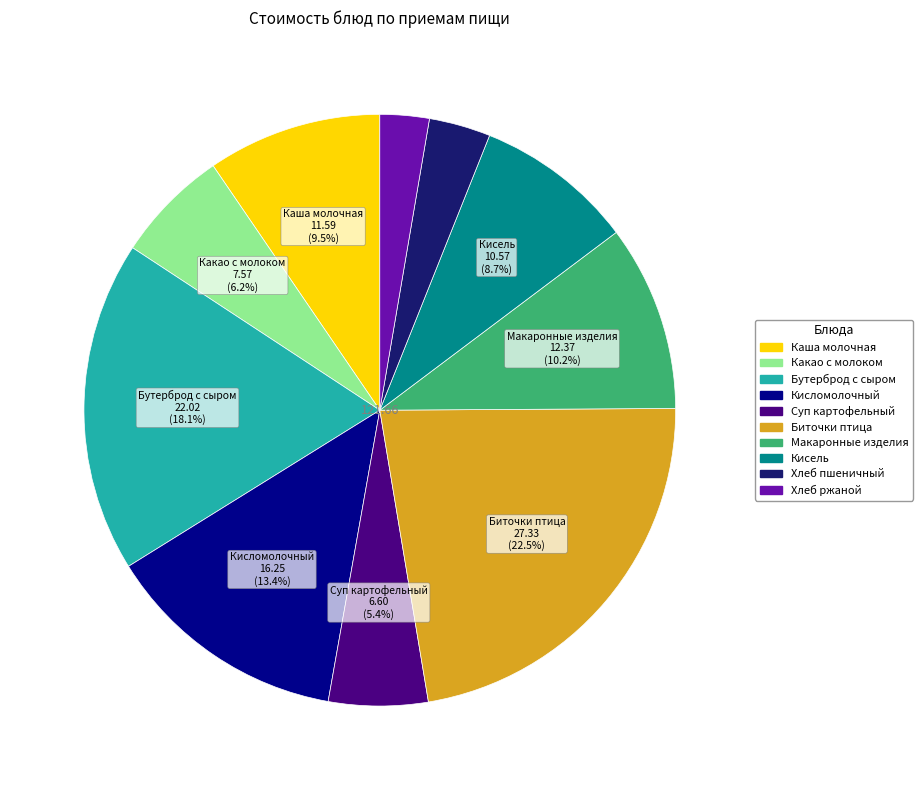

Is there any slice that represents more than half of the pie?

No